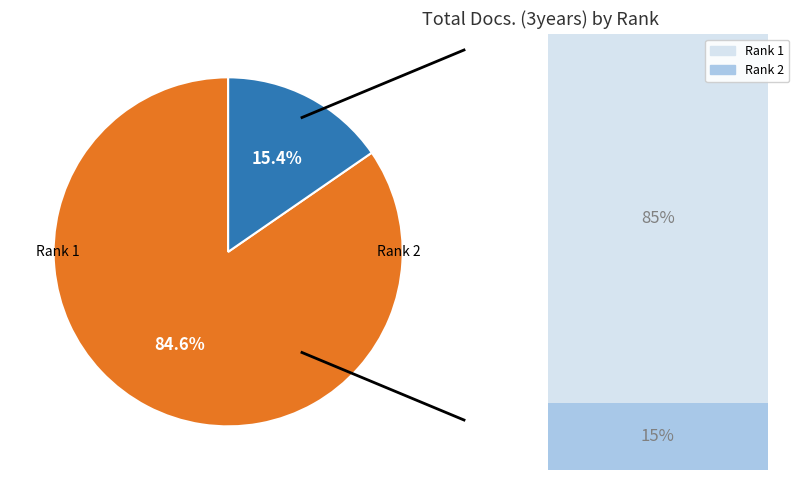

Is there any slice that represents more than half of the pie?

Yes